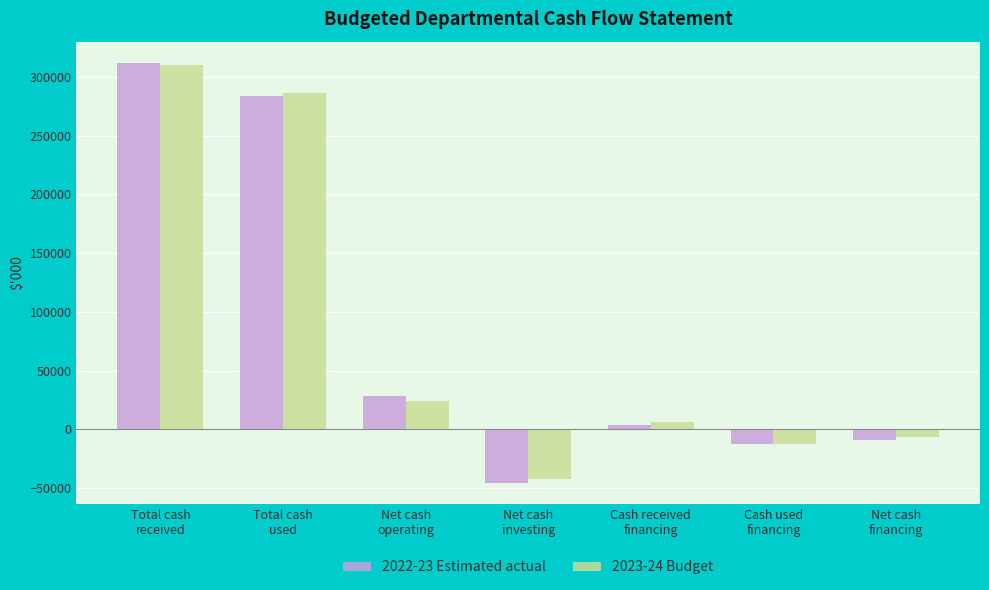

What is the difference between the 2023-24 Budget values at Net cash
financing and Net cash
operating?

30651